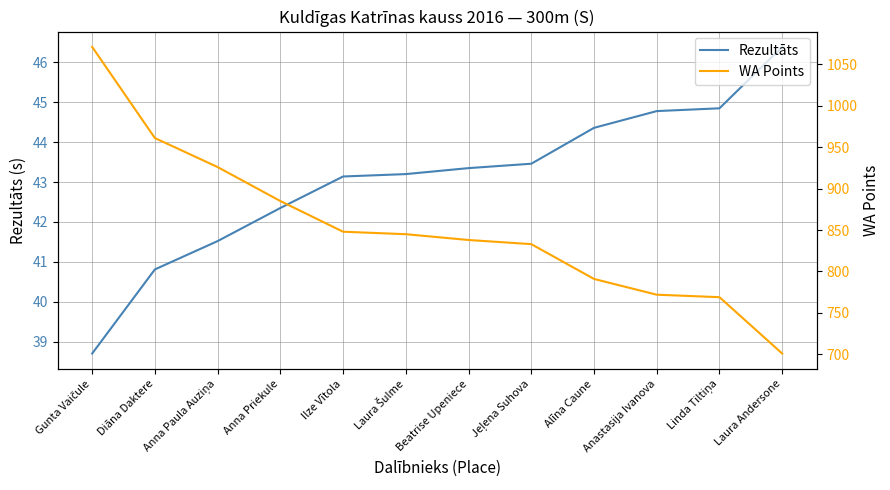

True or false: WA Points has more than 0 points higher than both neighbors.

False